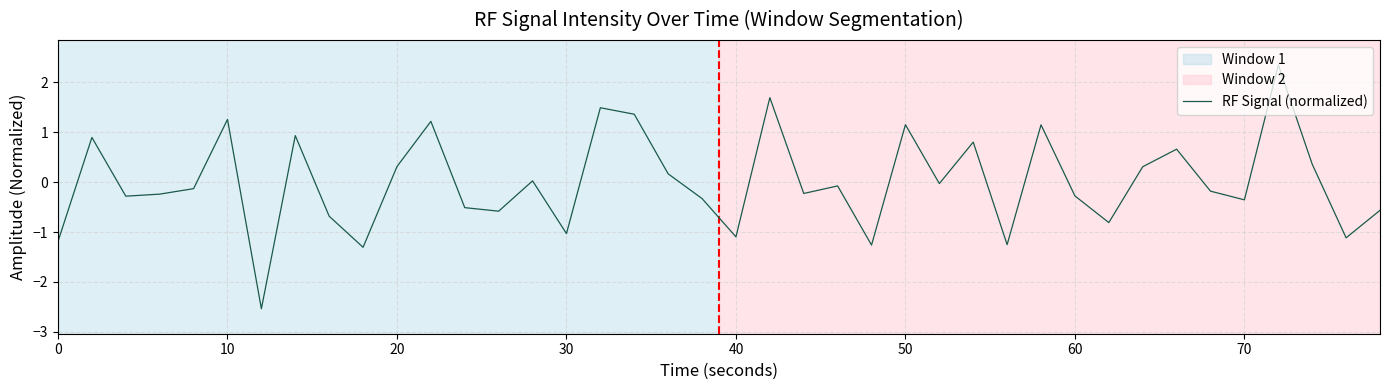

What is the greatest value displayed?

2.3